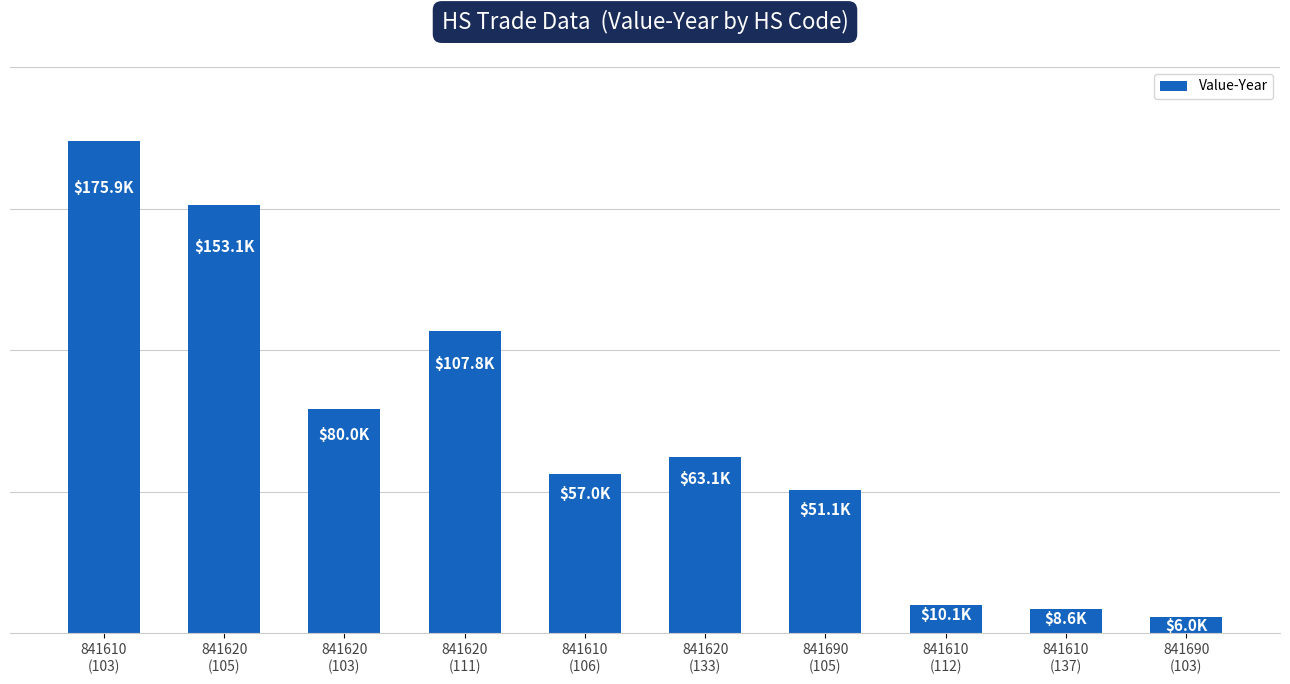

How many bars are there in total?

10